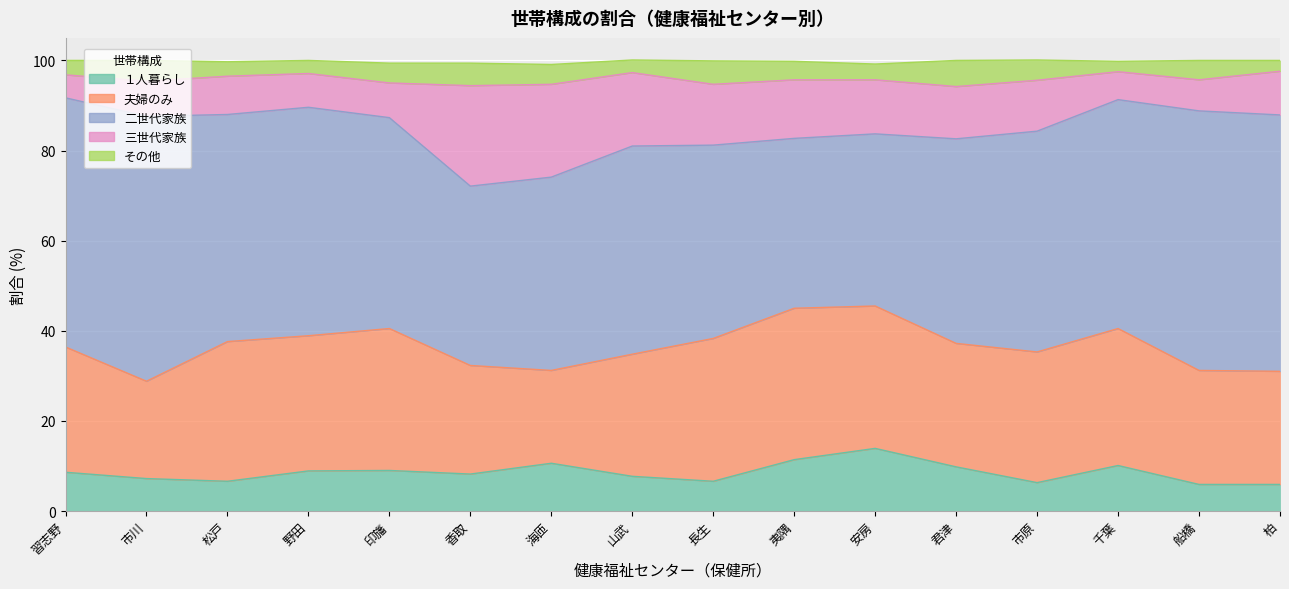

Which has a higher value, 松戸 or 夷隅?

夷隅